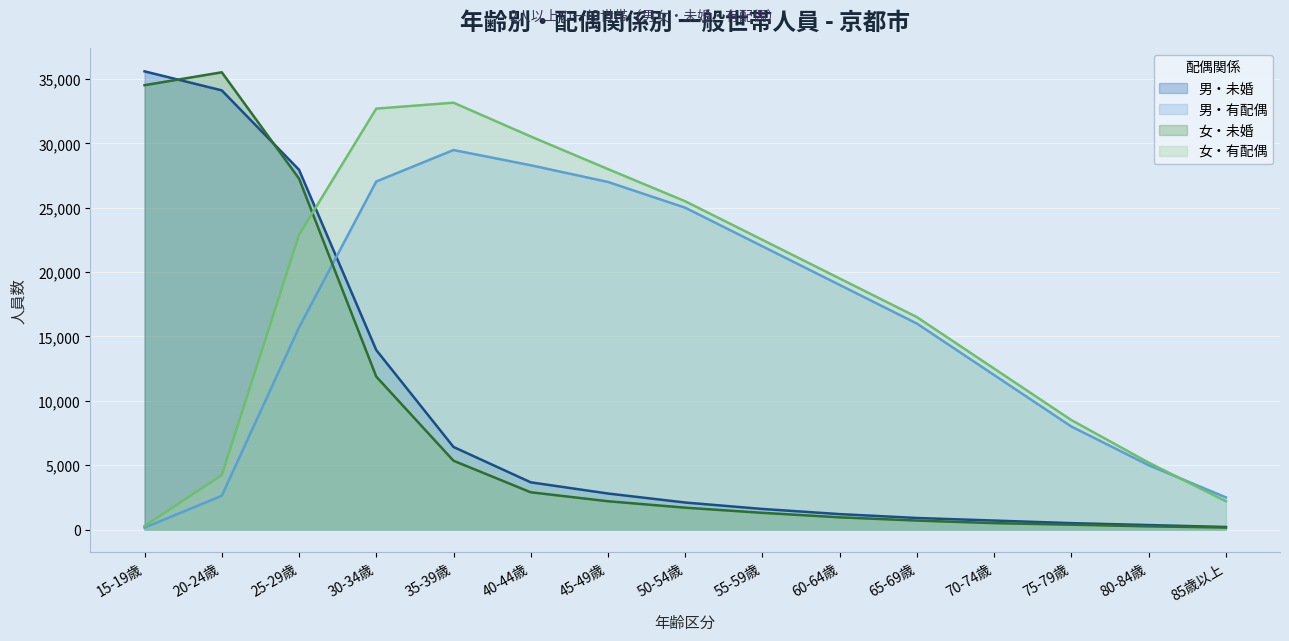

What is the value of the 女・有配偶 point at the 8th from the left?

25500